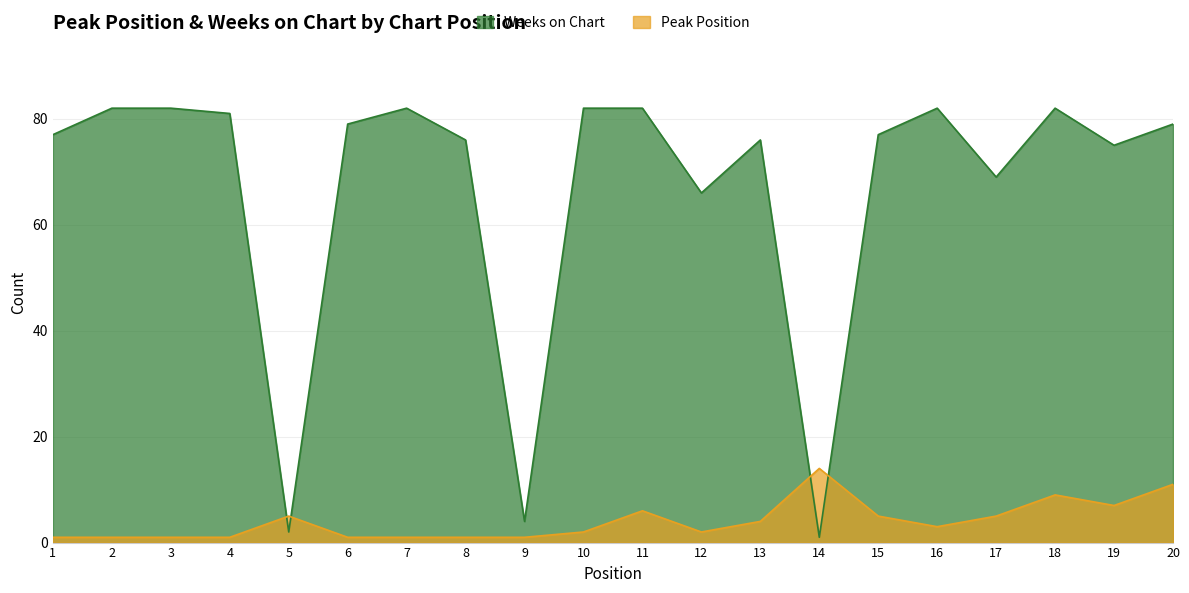

Reading left to right, extract all data points from this chart.

Peak Position: 1	1	1	1	5	1	1	1	1	2	6	2	4	14	5	3	5	9	7	11
Weeks on Chart: 77	82	82	81	2	79	82	76	4	82	82	66	76	1	77	82	69	82	75	79